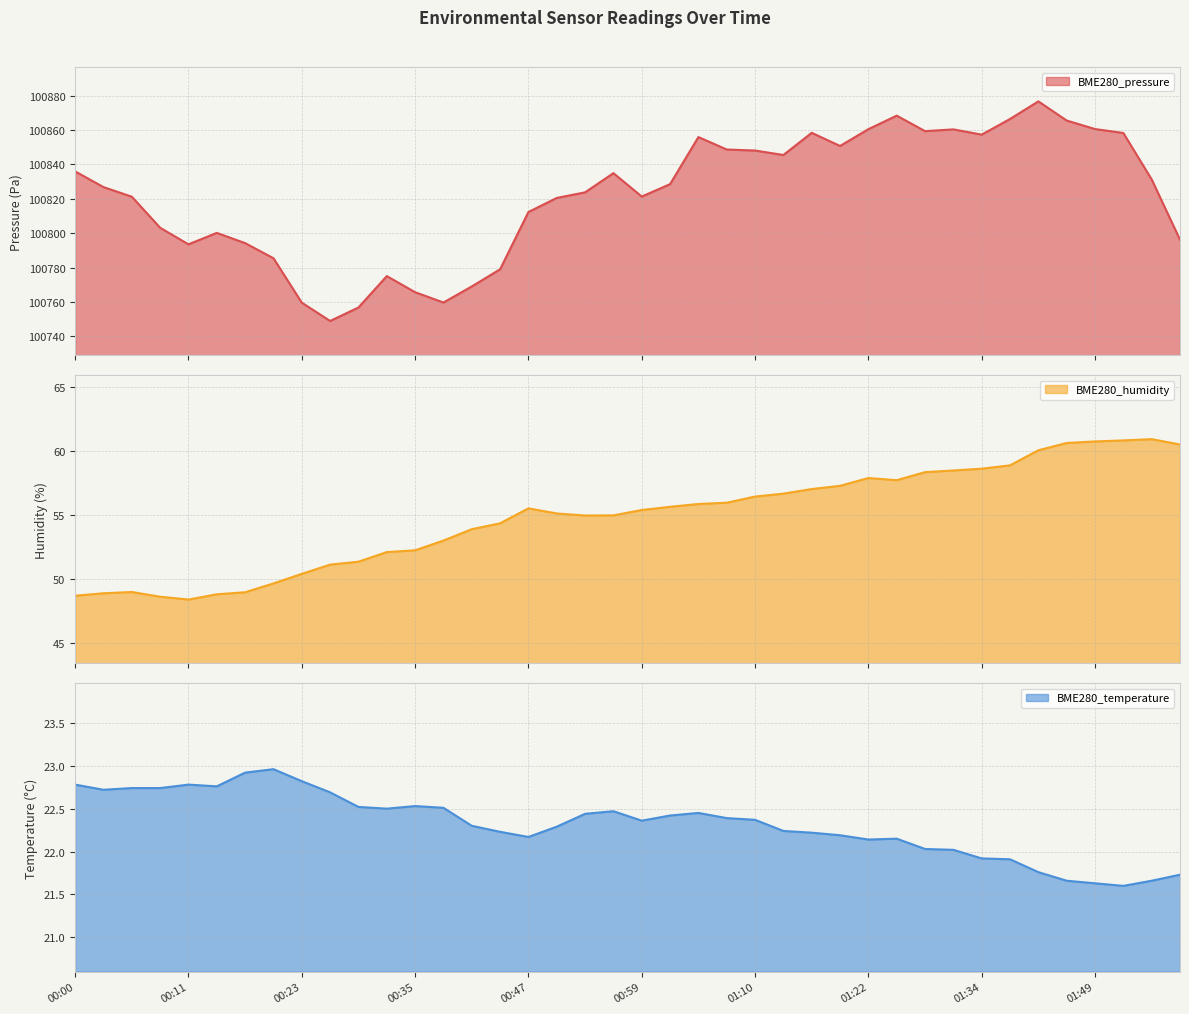

What is the label of the 21st point from the right?

00:56